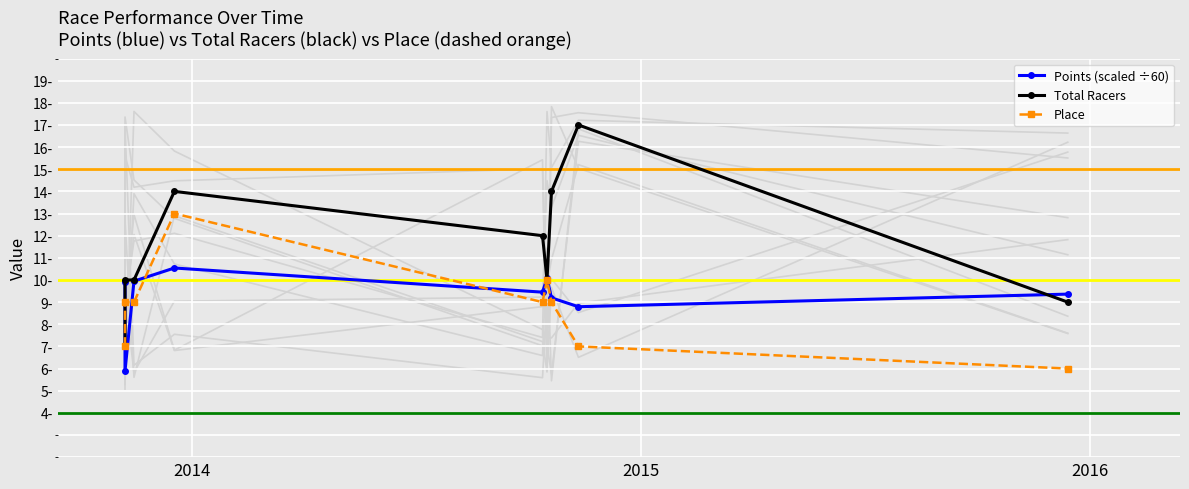

True or false: Total Racers and Place cross at least once.

False